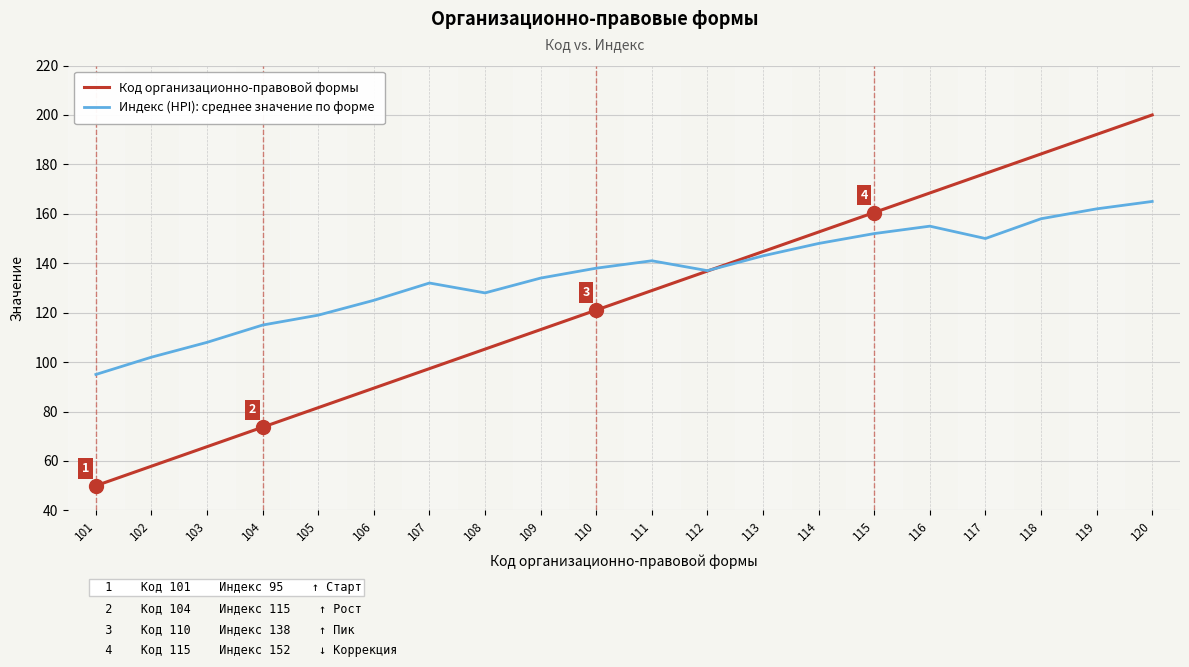

What is the difference between the highest and lowest values at 118?

26.2